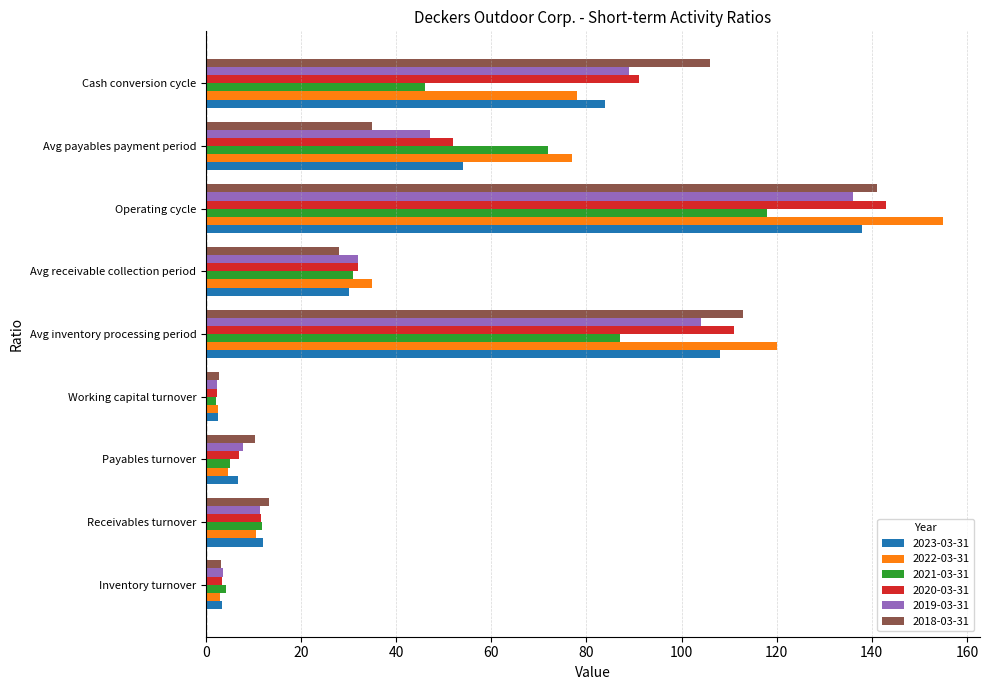

Where is 2021-03-31 nearest to the value 60?

Avg payables payment period